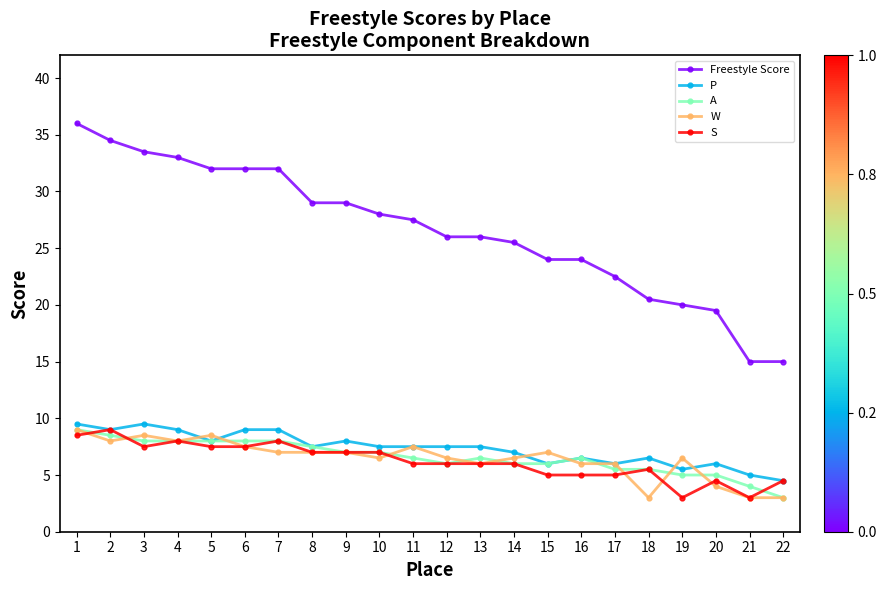

Is the value of A at 10 greater than the value of W at 1?

No